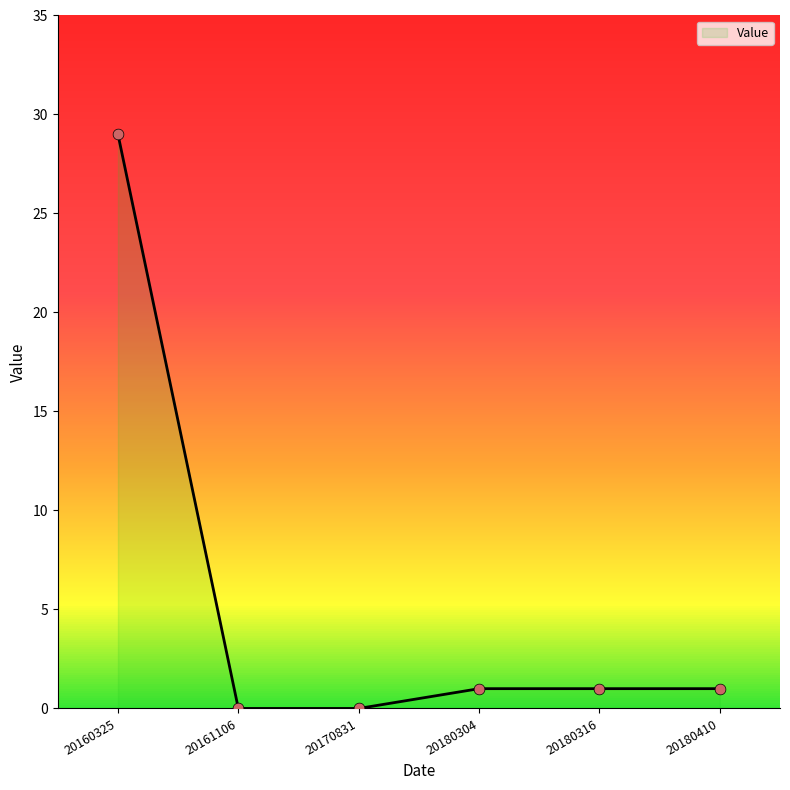

What is the change in value from 20170831 to 20180316?

+1